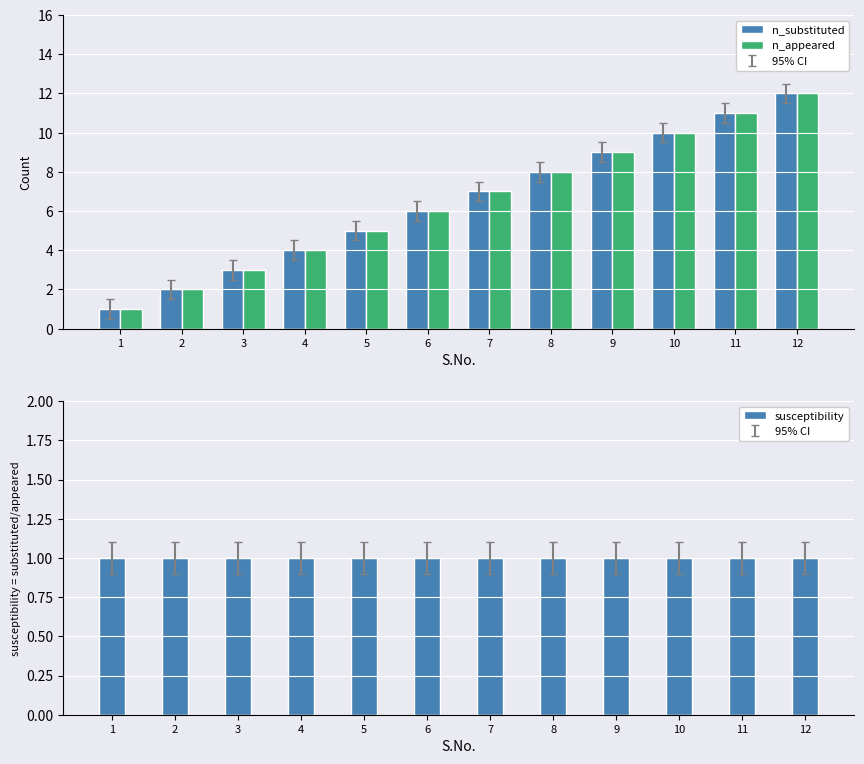

The n_appeared series shows 11 at 11. True or false?

True